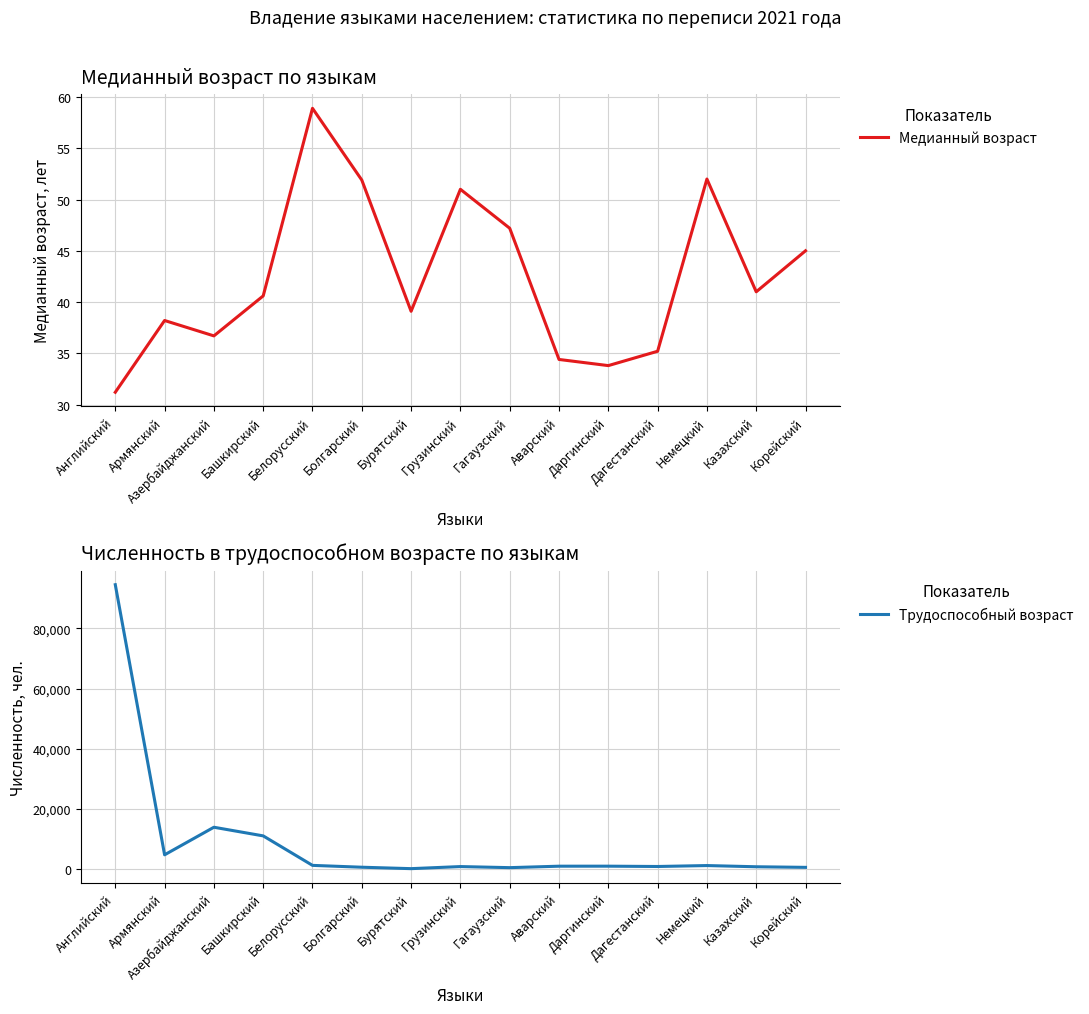

True or false: Трудоспособный возраст has more than 2 interior local peaks.

True